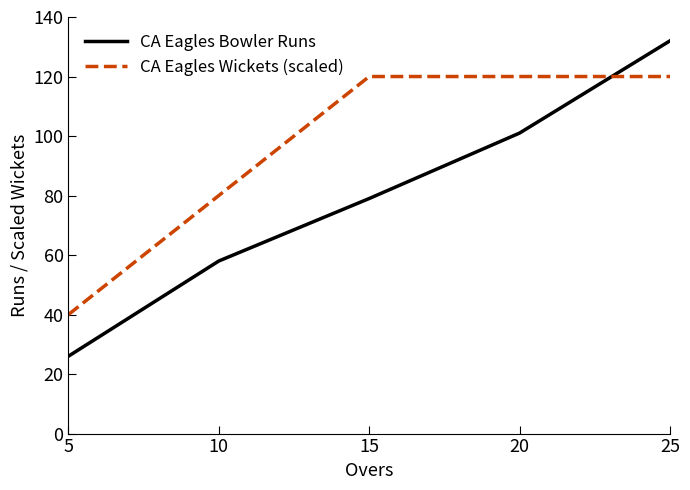

The value of CA Eagles Bowler Runs at 10 is 21. True or false?

False